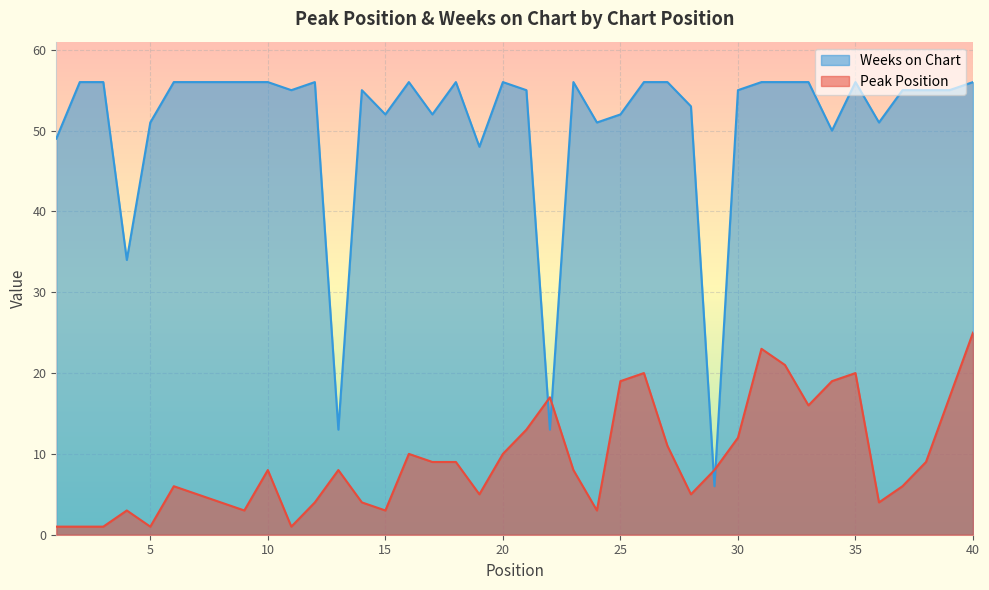

Rank the series by their average value, from highest to lowest.

Weeks on Chart, Peak Position